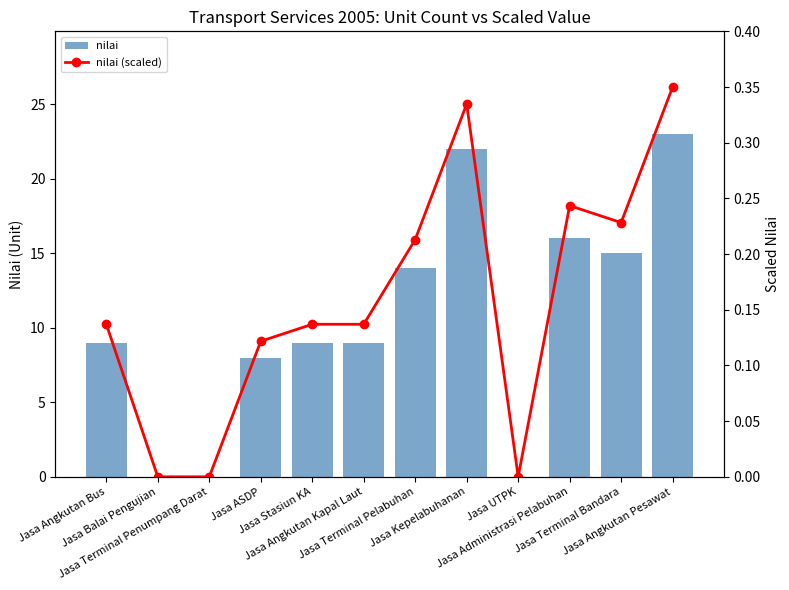

True or false: nilai has a value of 8.0 at Jasa ASDP.

True